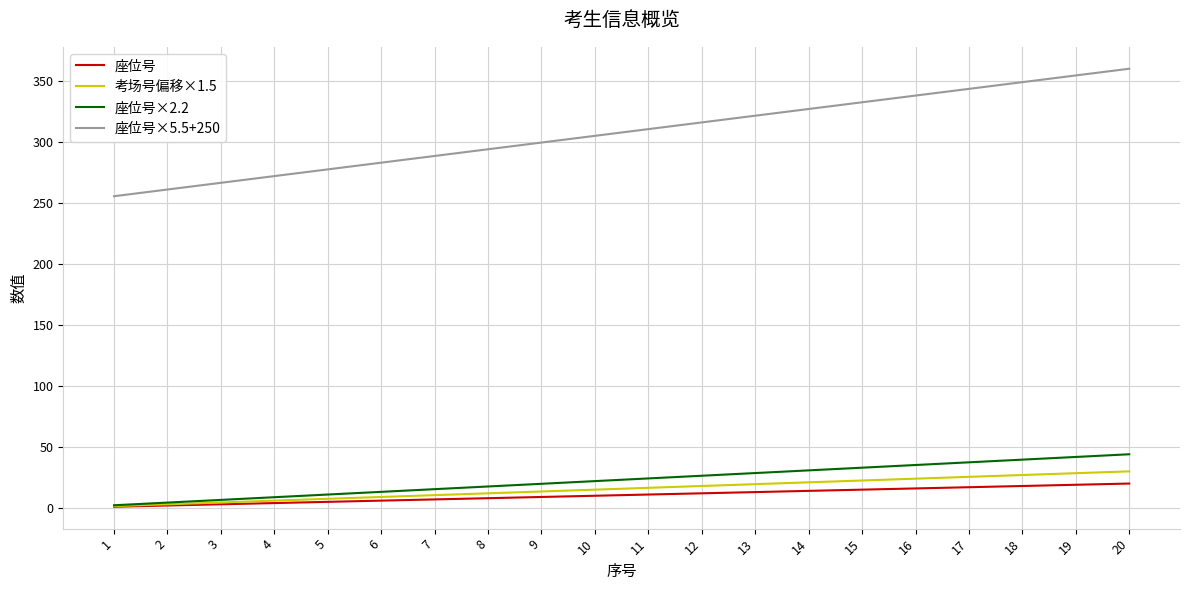

Which series has the largest total across all categories?

座位号×5.5+250